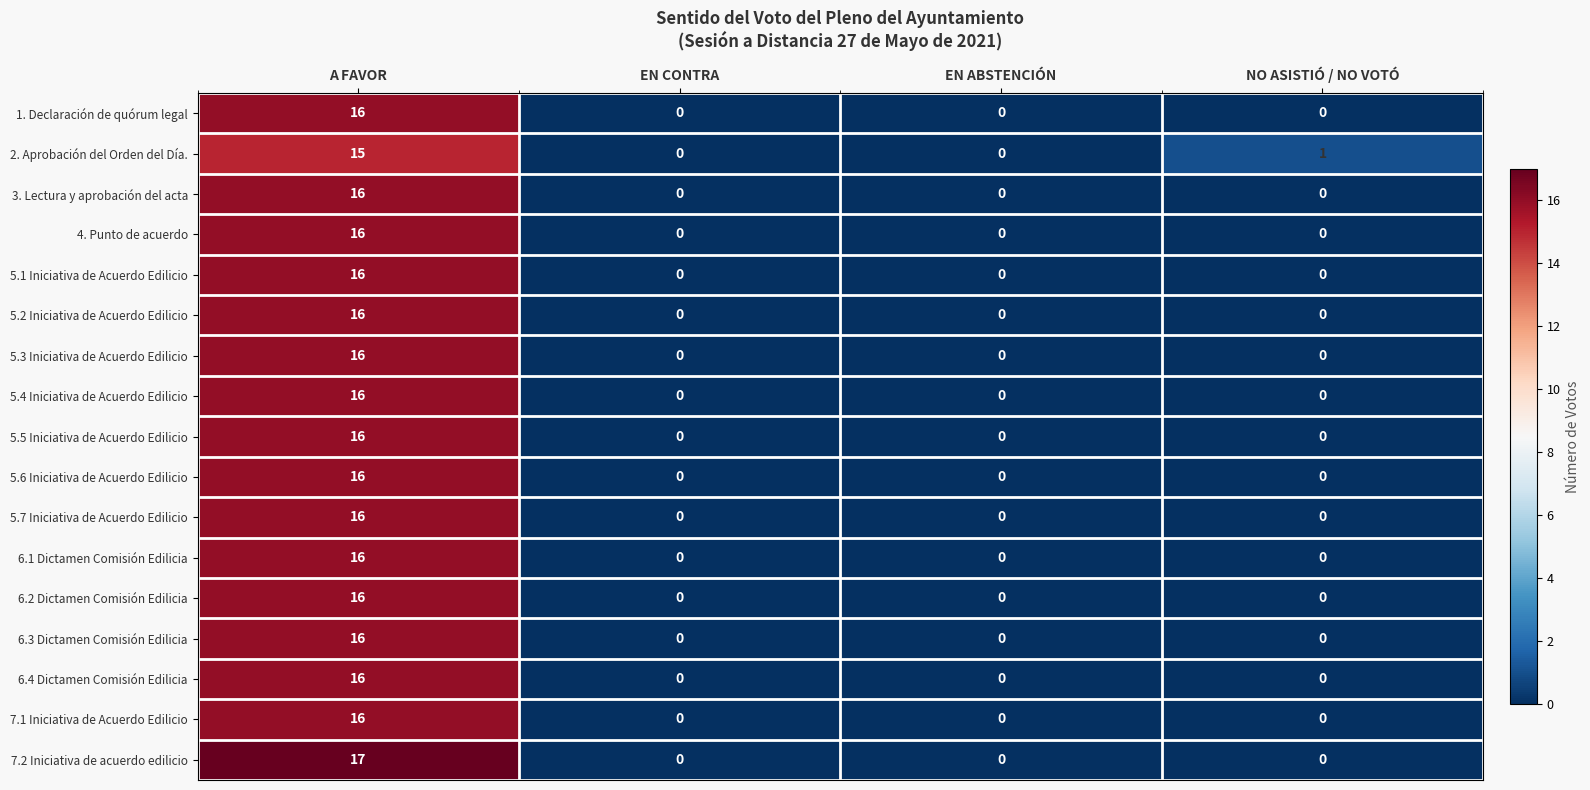

At which label does 6.4 Dictamen Comisión Edilicia reach its peak?

A FAVOR